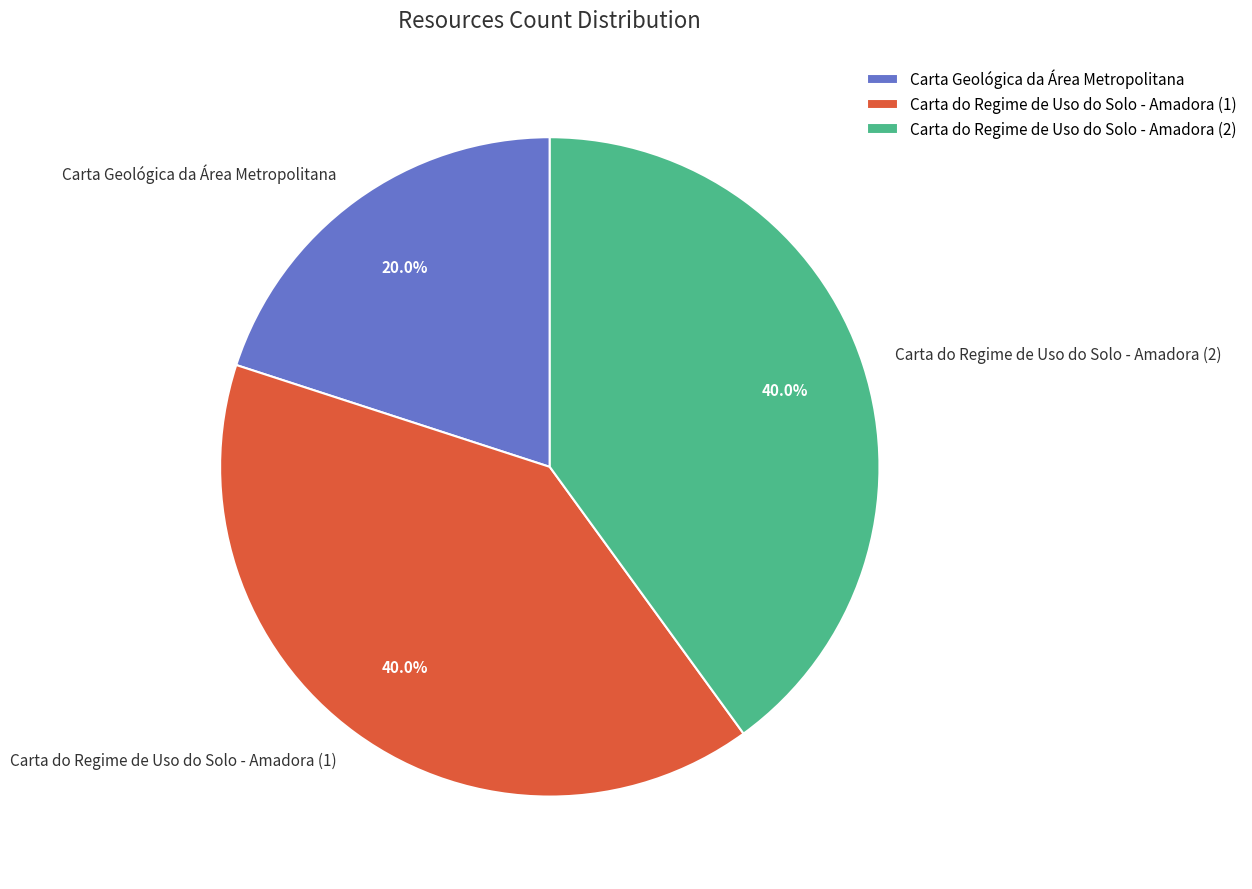

What is the smallest slice in the pie chart?

Carta Geológica da Área Metropolitana